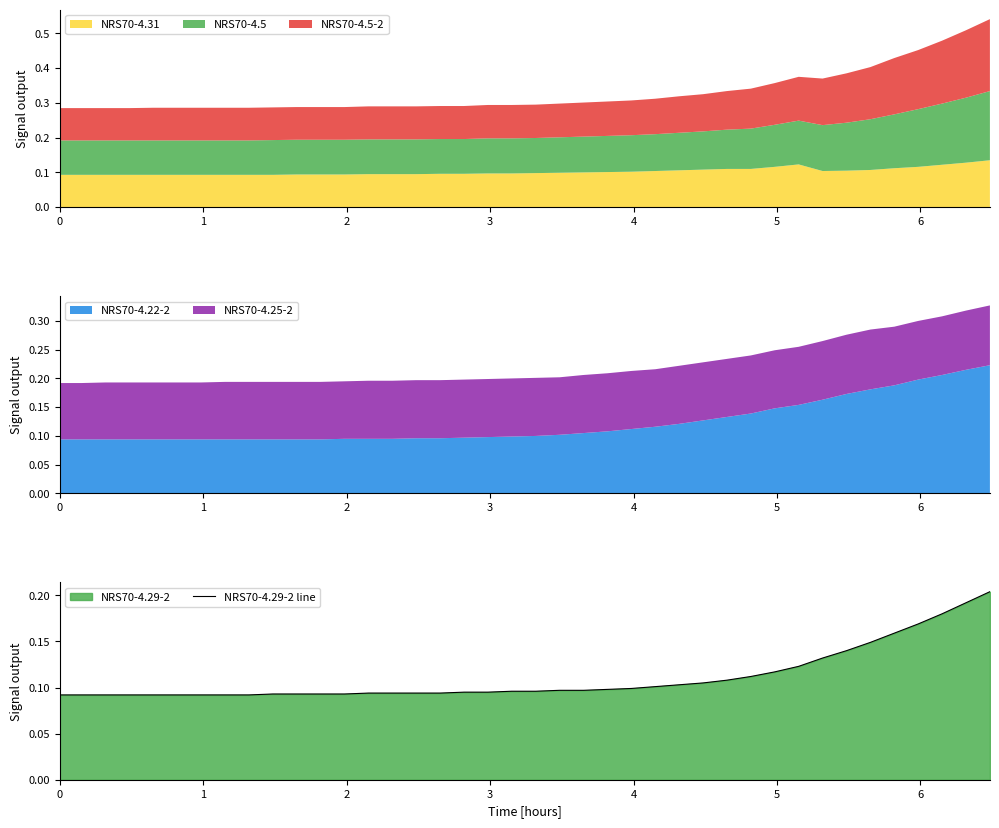

What is the average value?

0.1